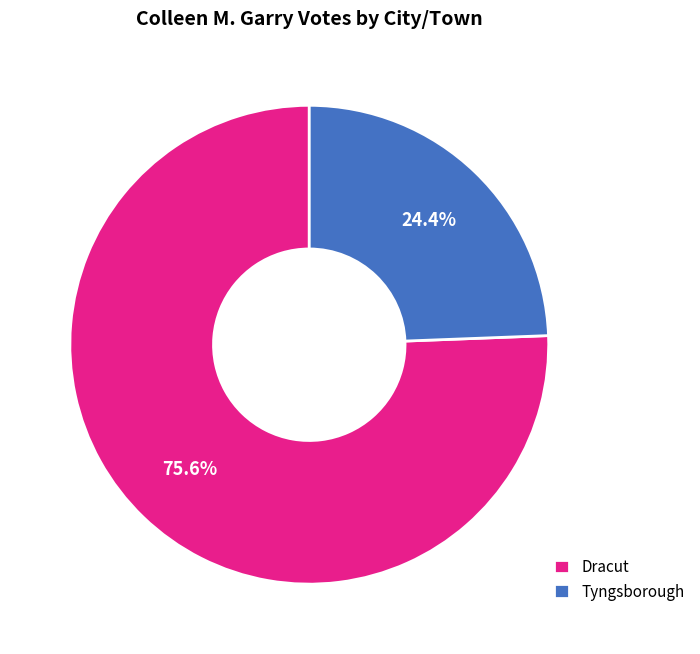

To the nearest percent, what percentage of the pie is Dracut?

76%